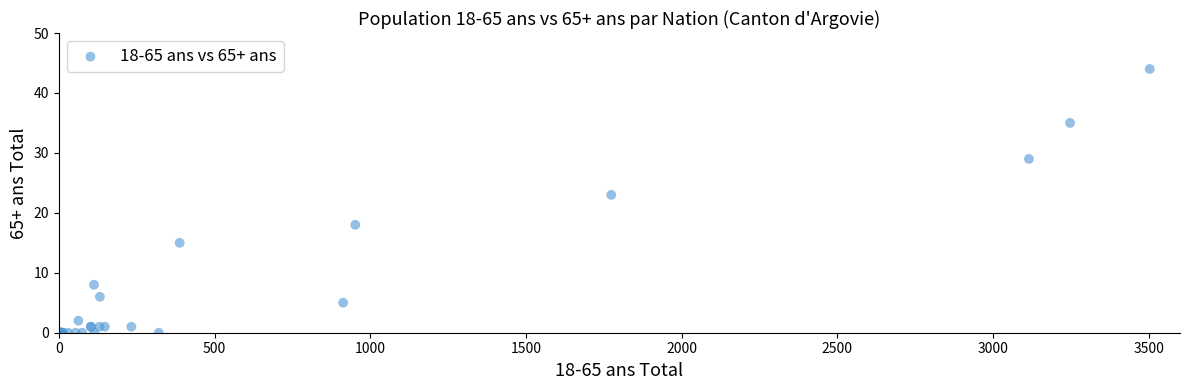

What Y value in the scatter plot is closest to 22?

23